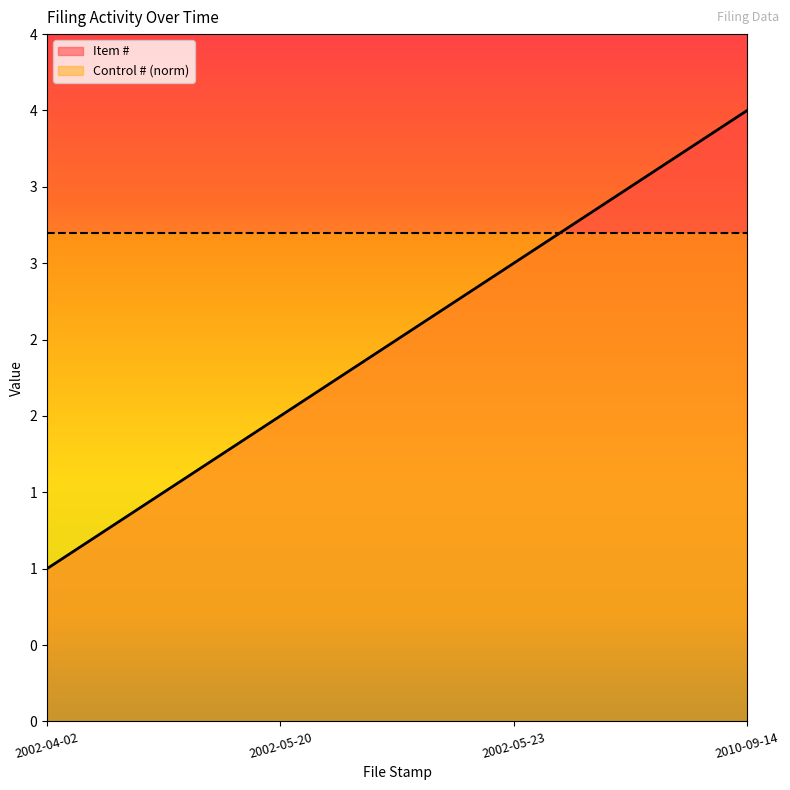

Which label corresponds to the largest value in the chart?

2010-09-14